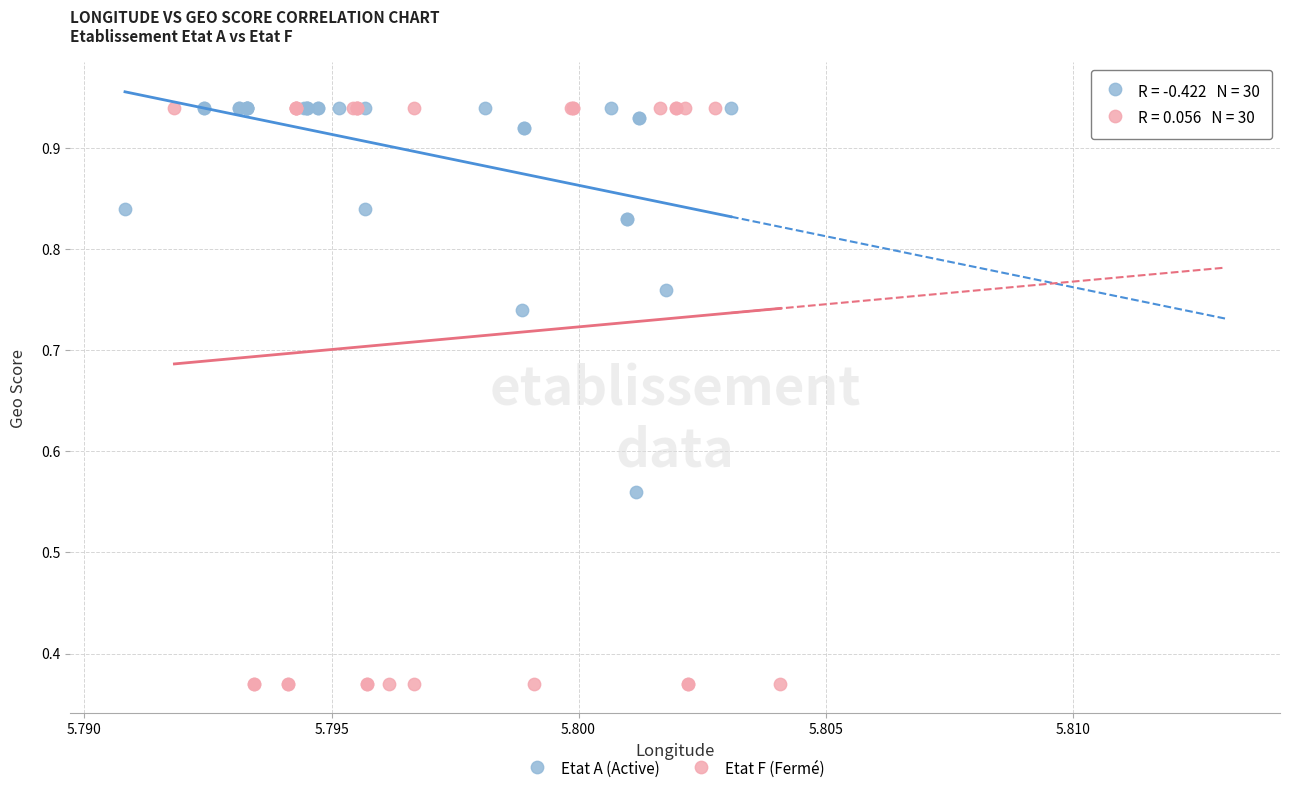

Which series has the largest Y range (max minus min)?

Etat F (Fermé)